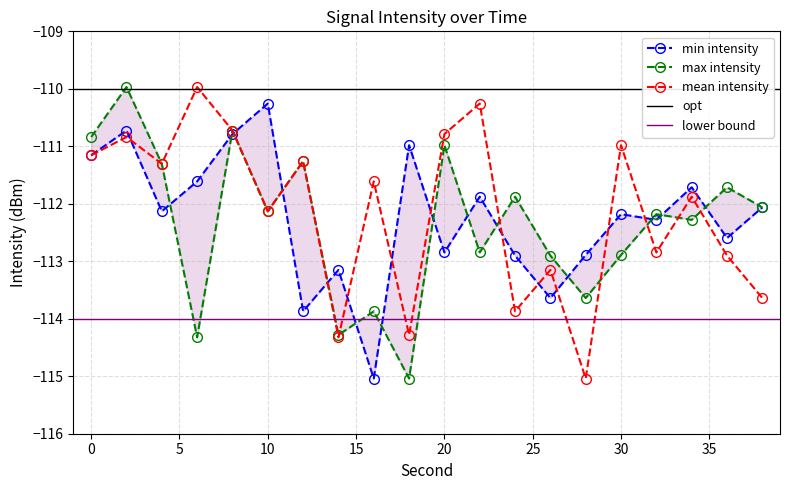

Reading right to left, list all the values displayed in this chart.

min intensity: -112.1	-112.6	-111.7	-112.3	-112.2	-112.9	-113.6	-112.9	-111.9	-112.8	-111.0	-115.0	-113.2	-113.9	-110.3	-110.8	-111.6	-112.1	-110.7	-111.2
max intensity: -112.1	-111.7	-112.3	-112.2	-112.9	-113.6	-112.9	-111.9	-112.8	-111.0	-115.0	-113.9	-114.3	-111.3	-112.1	-110.7	-114.3	-111.3	-110.0	-110.8
mean intensity: -113.6	-112.9	-111.9	-112.8	-111.0	-115.0	-113.2	-113.9	-110.3	-110.8	-114.3	-111.6	-114.3	-111.3	-112.1	-110.7	-110.0	-111.3	-110.8	-111.2